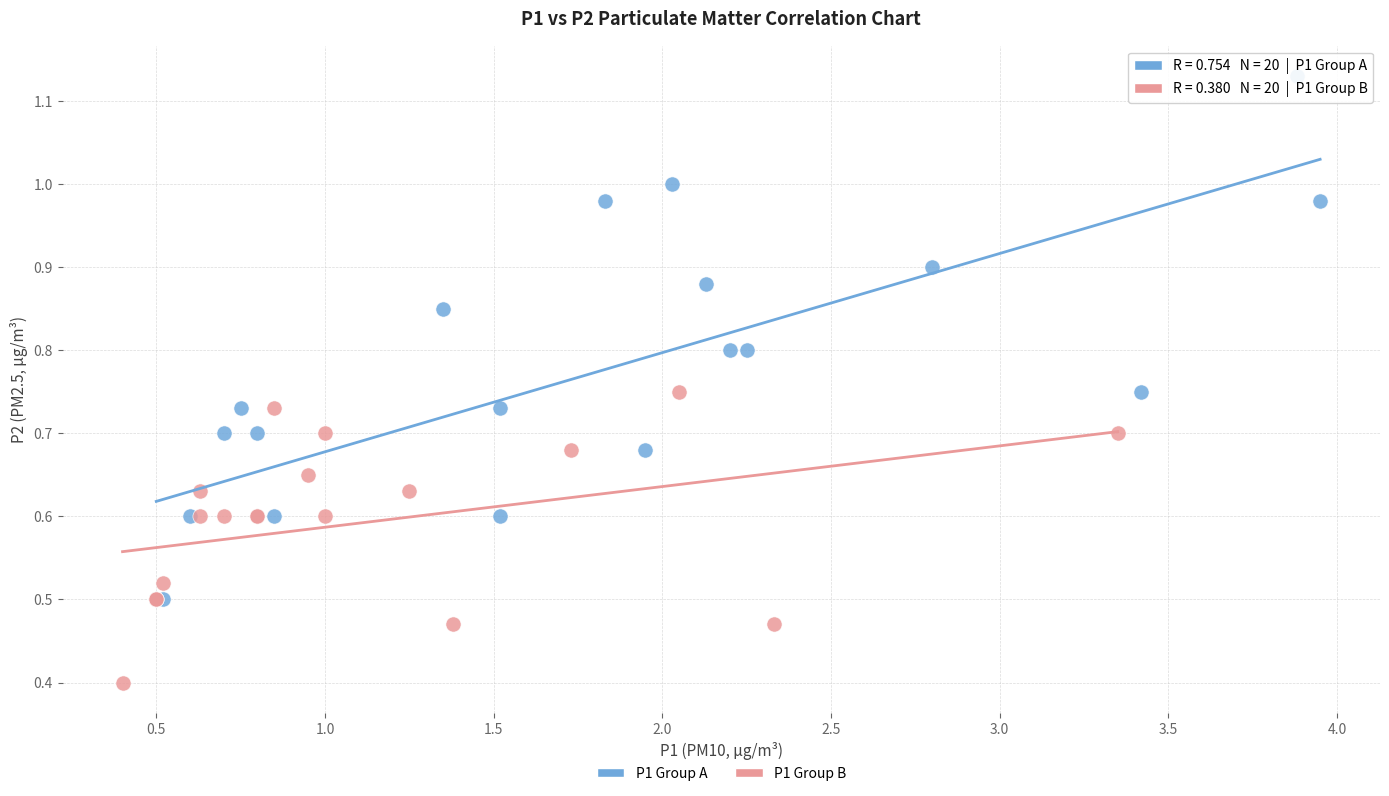

Which series has the widest spread of Y values?

P1 Group A